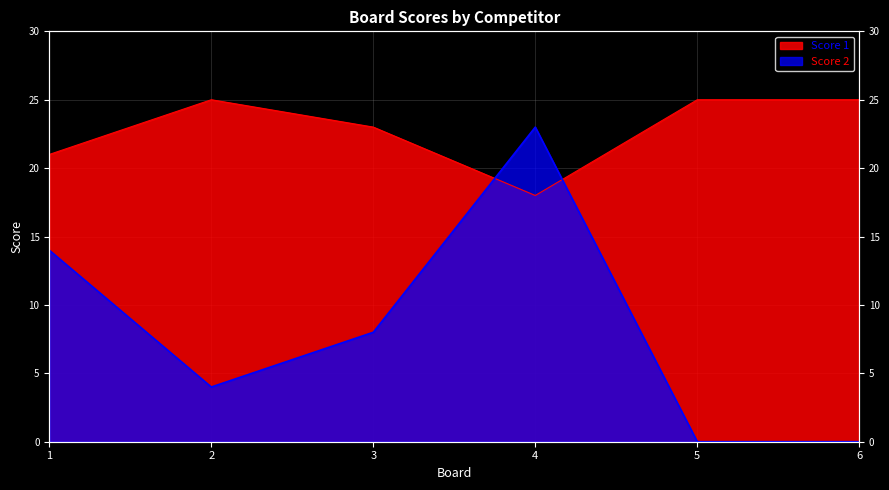

Which label corresponds to the smallest value in the chart?

5